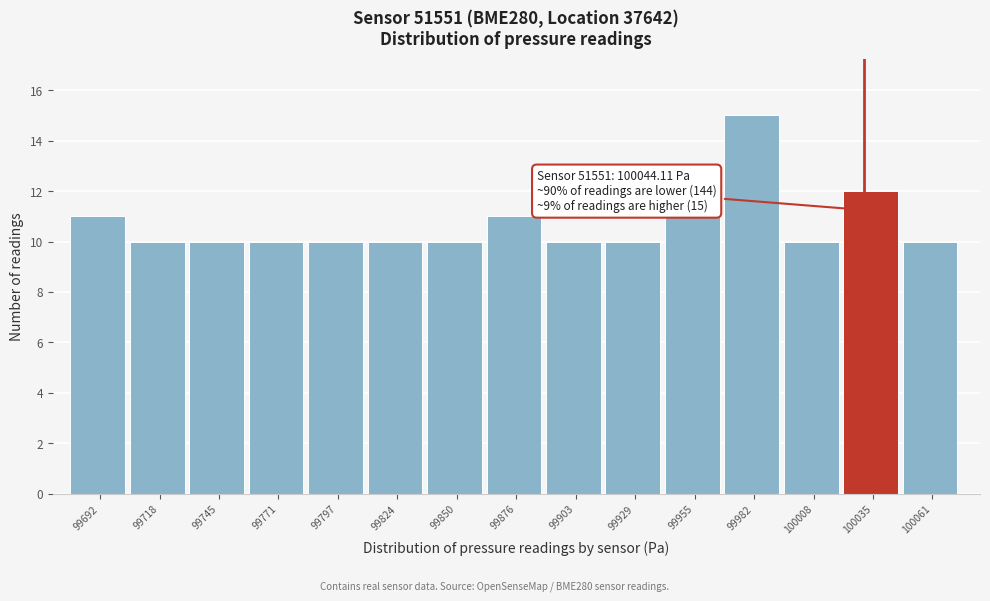

Reading left to right, transcribe all the data shown in this chart.

99692=11	99718=10	99745=10	99771=10	99797=10	99824=10	99850=10	99876=11	99903=10	99929=10	99955=11	99982=15	100008=10	100035=12	100061=10